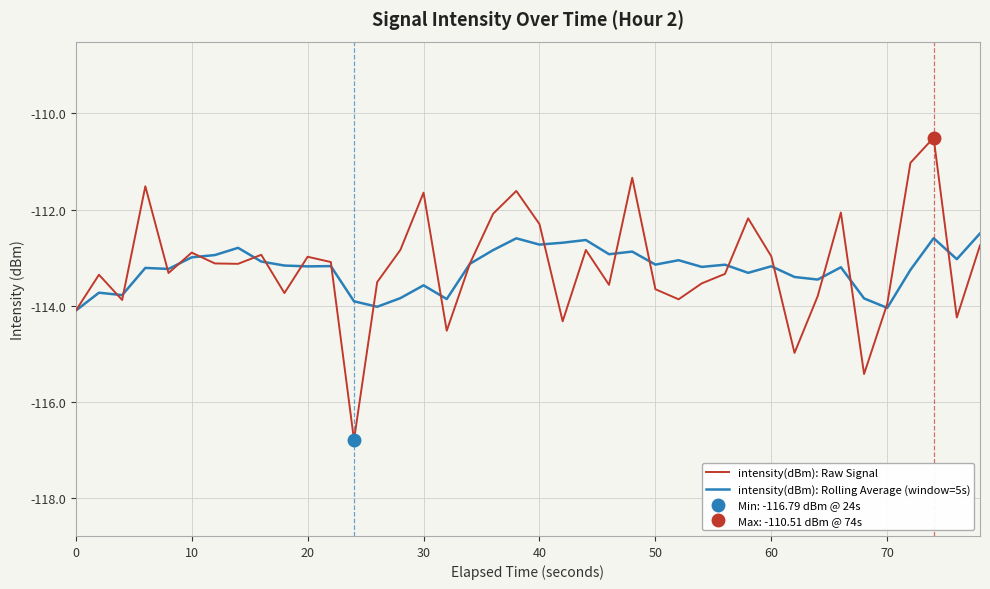

Reading left to right, what are all the values shown in this chart?

intensity(dBm): Raw Signal: -114.1	-113.4	-113.9	-111.5	-113.3	-112.9	-113.1	-113.1	-112.9	-113.7	-113.0	-113.1	-116.8	-113.5	-112.8	-111.6	-114.5	-113.1	-112.1	-111.6	-112.3	-114.3	-112.8	-113.6	-111.3	-113.7	-113.9	-113.5	-113.3	-112.2	-113.0	-115.0	-113.8	-112.1	-115.4	-114.0	-111.0	-110.5	-114.2	-112.7
intensity(dBm): Rolling Average (window=5s): -114.1	-113.7	-113.8	-113.2	-113.2	-113.0	-112.9	-112.8	-113.1	-113.2	-113.2	-113.2	-113.9	-114.0	-113.8	-113.6	-113.9	-113.1	-112.8	-112.6	-112.7	-112.7	-112.6	-112.9	-112.9	-113.1	-113.1	-113.2	-113.1	-113.3	-113.2	-113.4	-113.5	-113.2	-113.8	-114.0	-113.3	-112.6	-113.0	-112.5